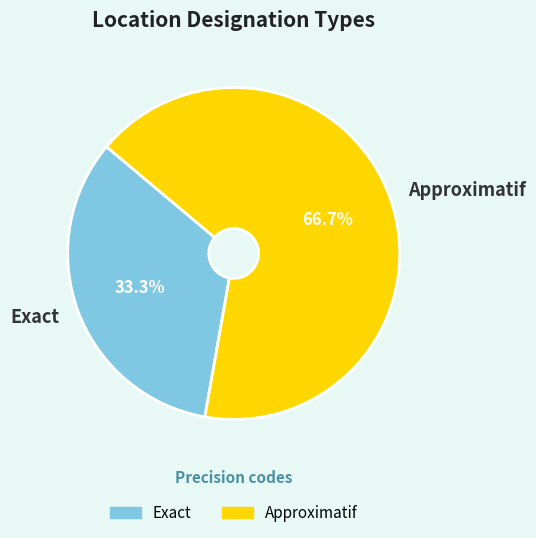

The Exact slice represents 33% of the pie. True or false?

True